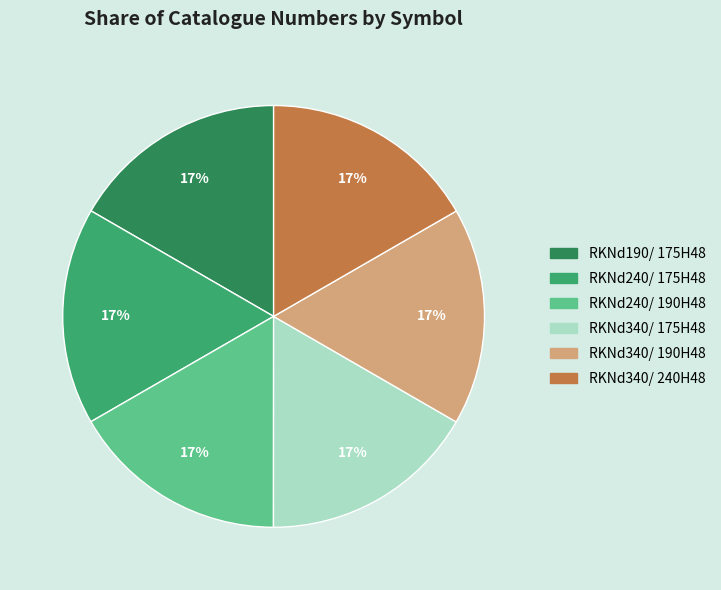

Combined, do RKNd240/ 190H48 and RKNd340/ 240H48 account for over 50%?

No